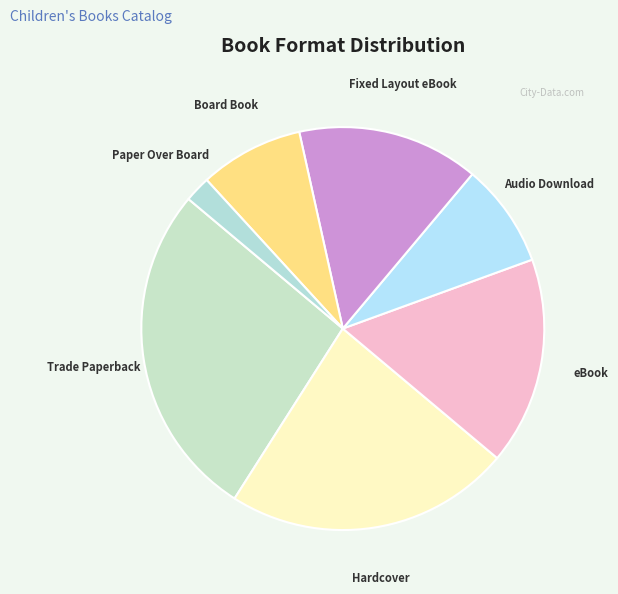

Does any single category account for the majority?

No